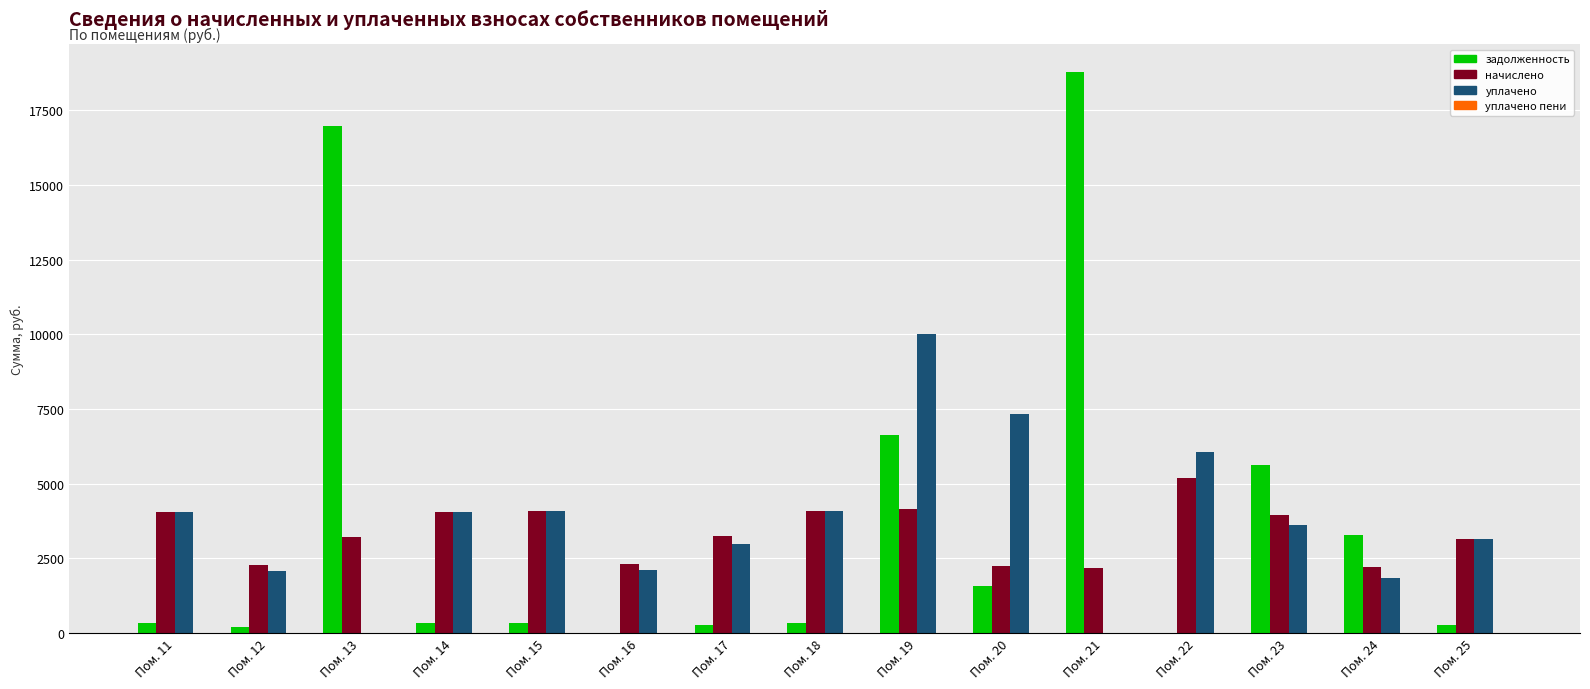

What is the maximum value shown in the chart?

18766.6